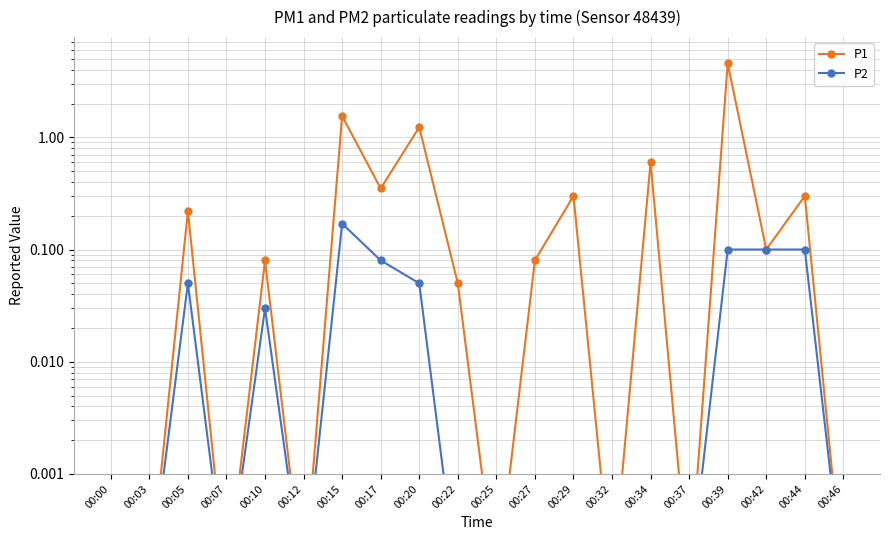

Which label corresponds to the smallest value in the chart?

00:00